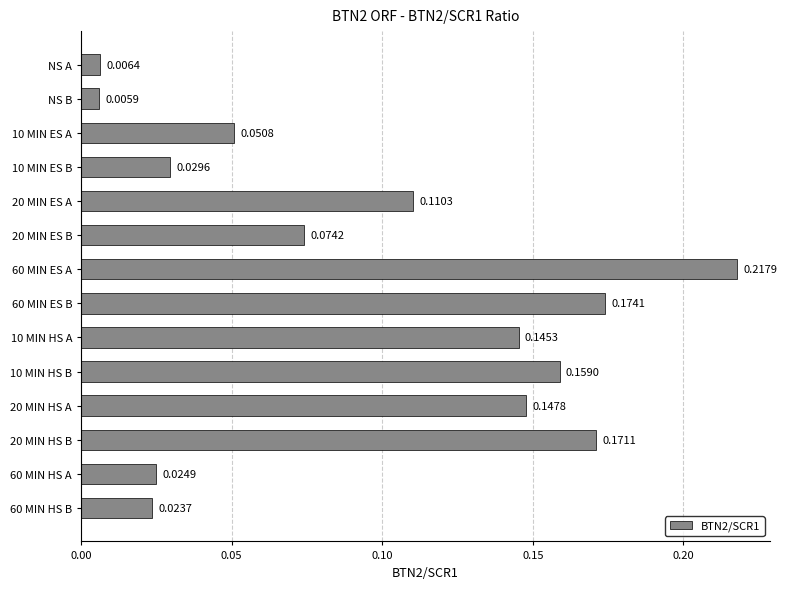

List the labels in order of value, smallest first.

NS B, NS A, 60 MIN HS B, 60 MIN HS A, 10 MIN ES B, 10 MIN ES A, 20 MIN ES B, 20 MIN ES A, 10 MIN HS A, 20 MIN HS A, 10 MIN HS B, 20 MIN HS B, 60 MIN ES B, 60 MIN ES A